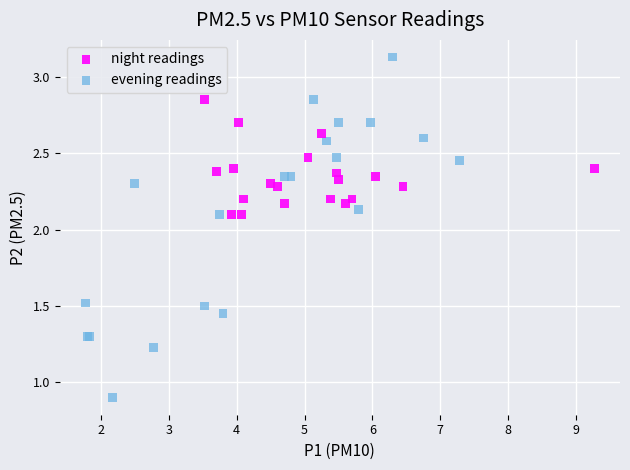

Which series has the largest Y range (max minus min)?

evening readings